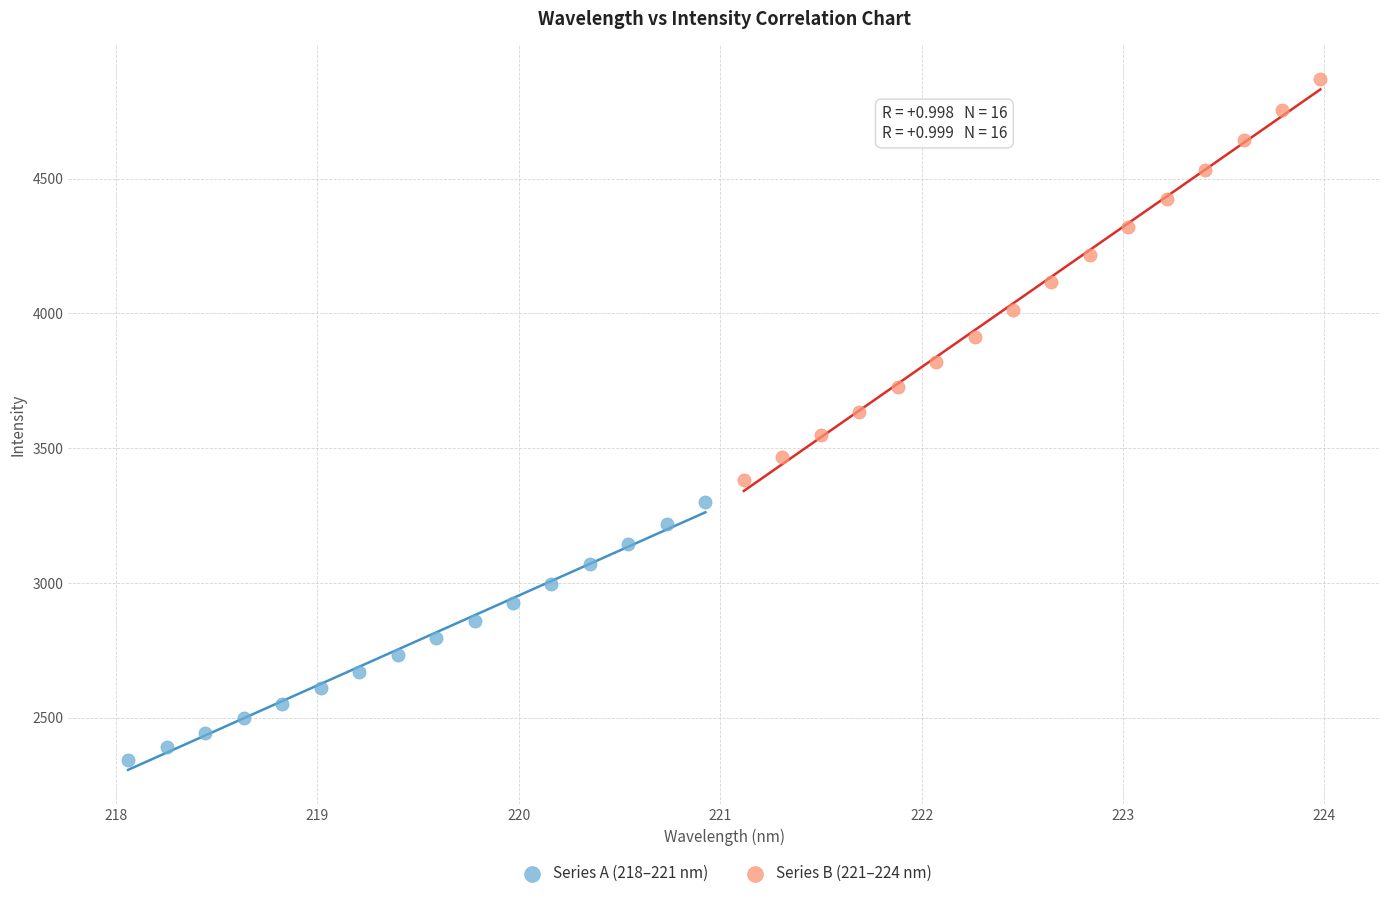

Which series contains the highest Y value?

Series B (221–224 nm)